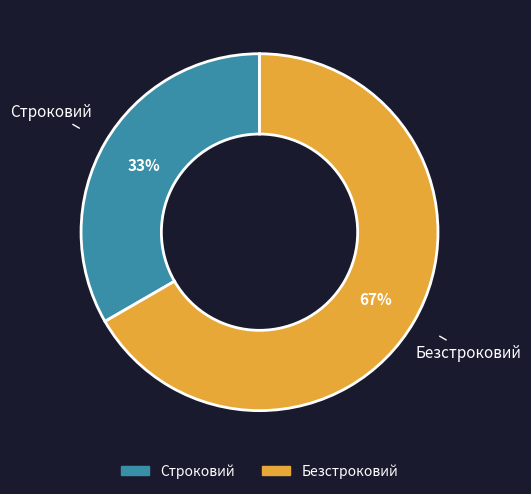

True or false: Строковий accounts for 33% of the total.

True